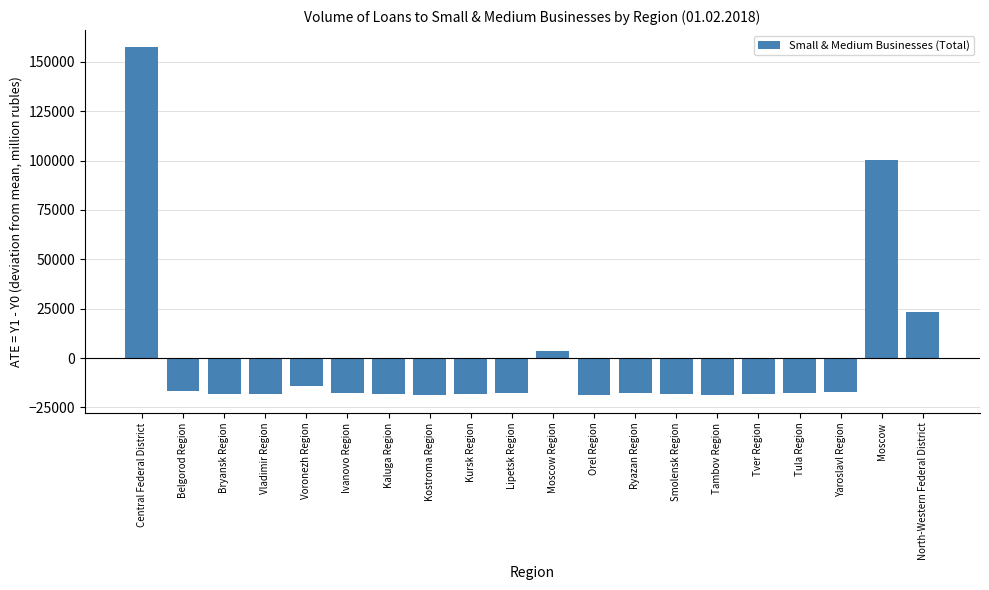

What is the label of the 1st bar from the right?

North-Western Federal District